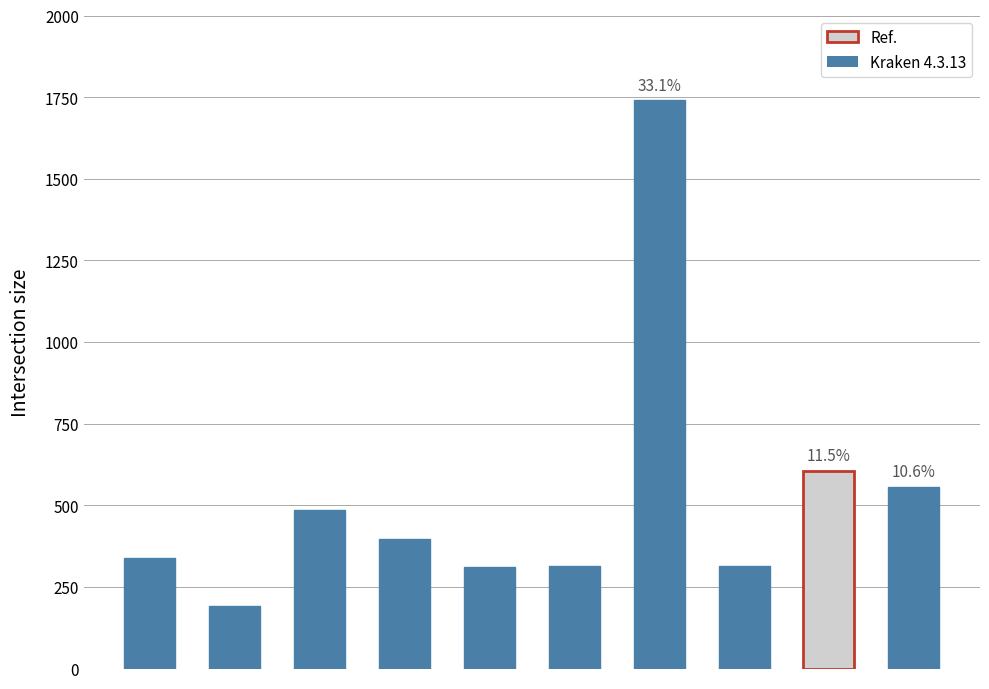

Are the bars grouped side by side (vs. stacked)?

No